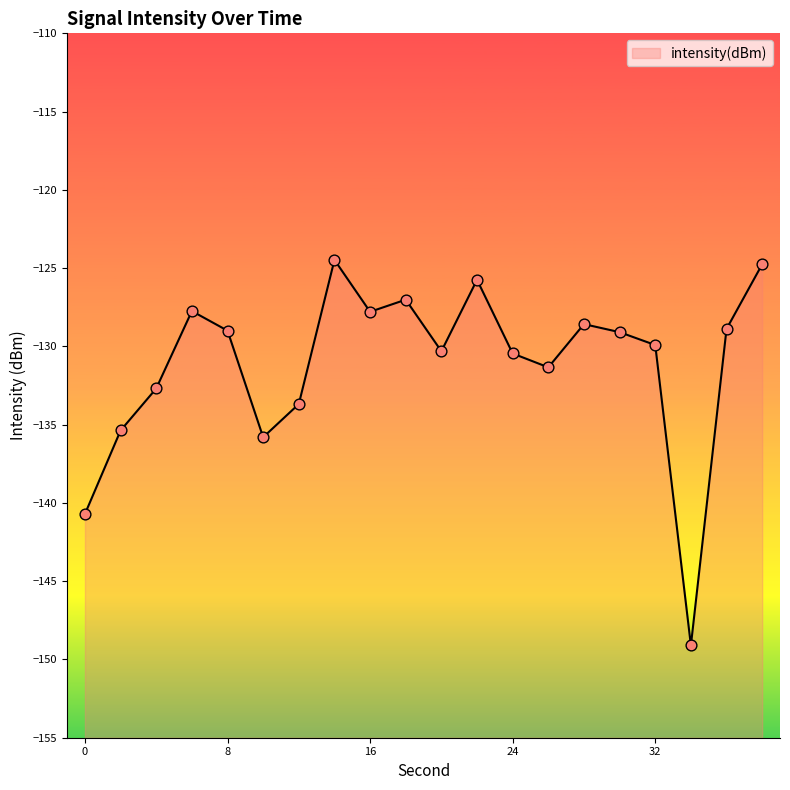

Between 8 and 22, which is larger?

22